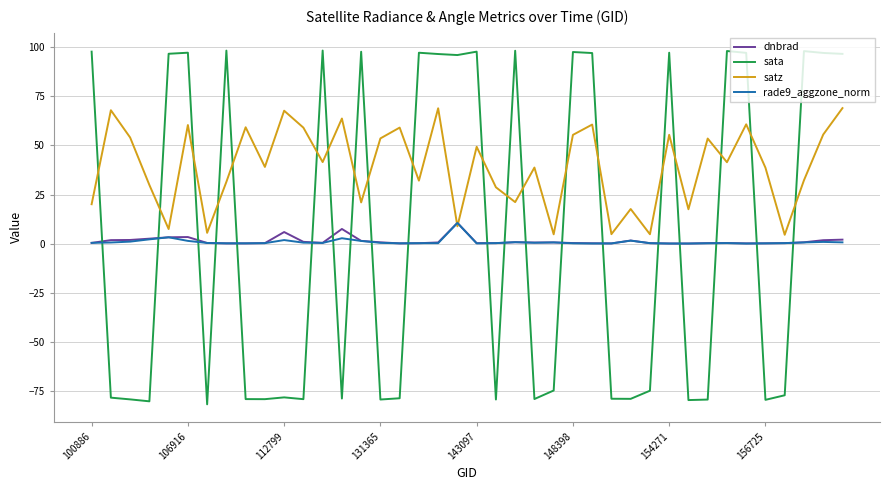

Which series ends up on top after the final intersection of rade9_aggzone_norm and sata?

sata